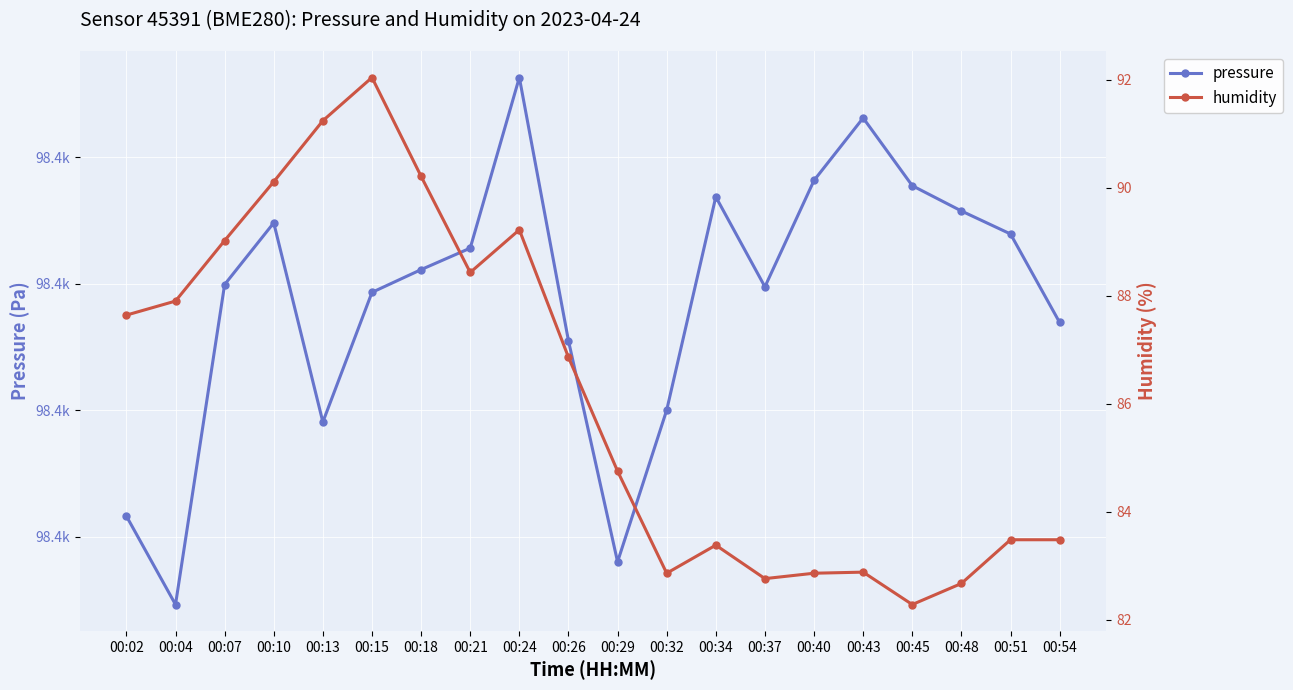

Is it true that humidity equals 90.2 at 00:18?

True